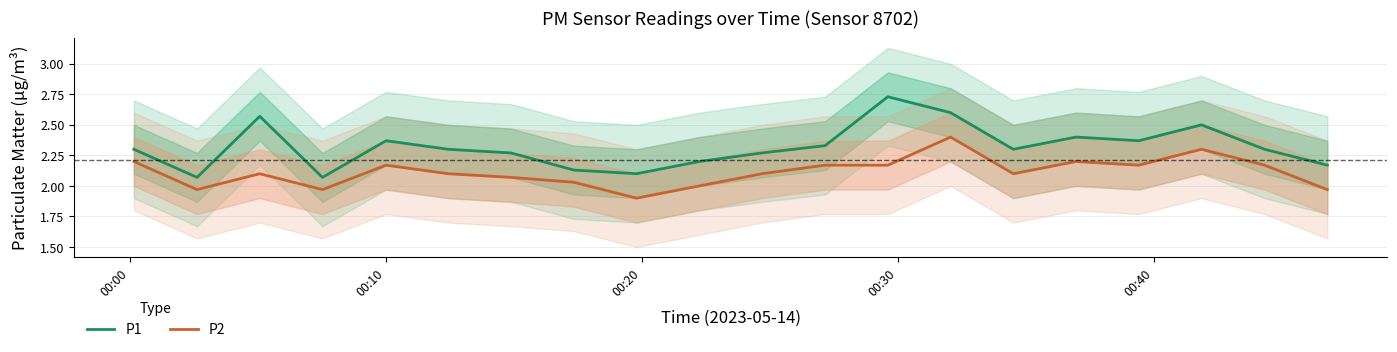

What is the minimum value for P2?

1.9